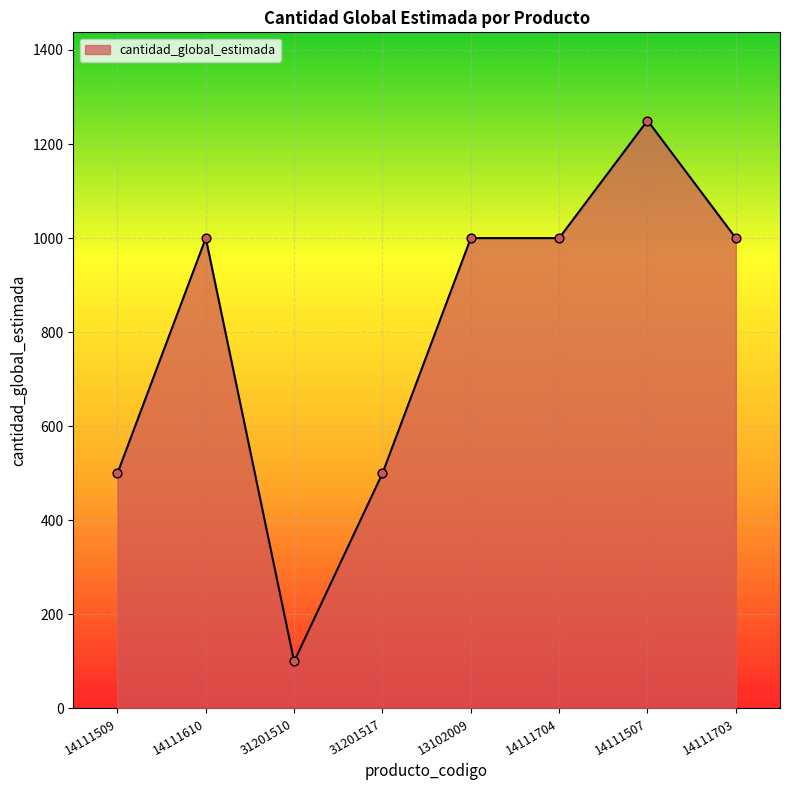

What is the change in value from 31201510 to 13102009?

+900